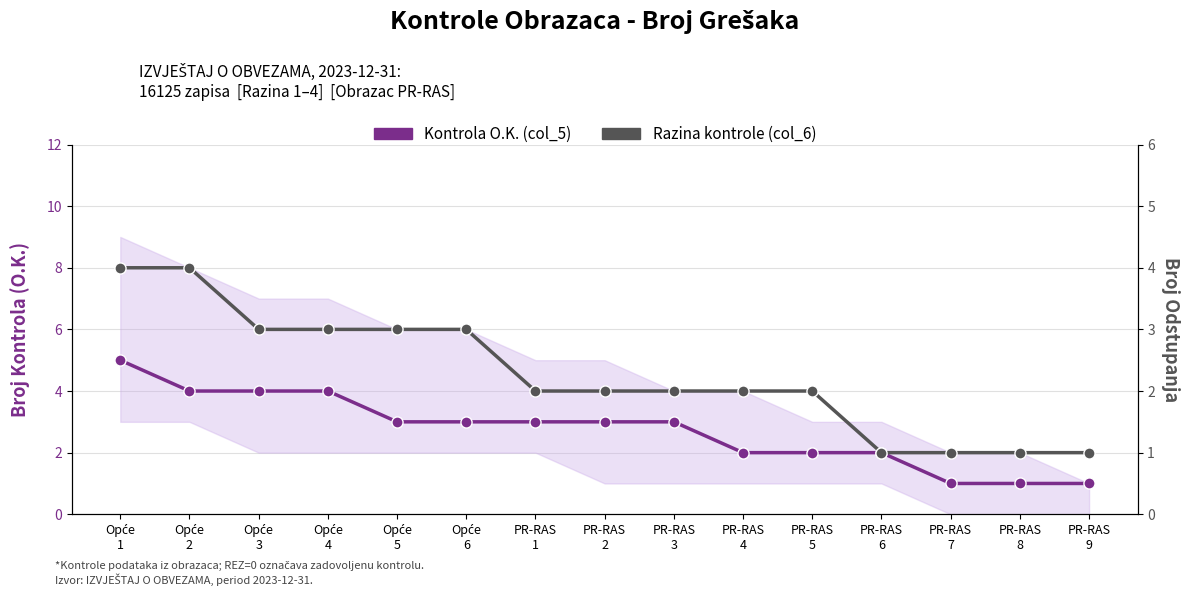

Is the value of Razina kontrole (col_6) at Opće
1 greater than the value of Kontrola O.K. (col_5) at PR-RAS
1?

Yes